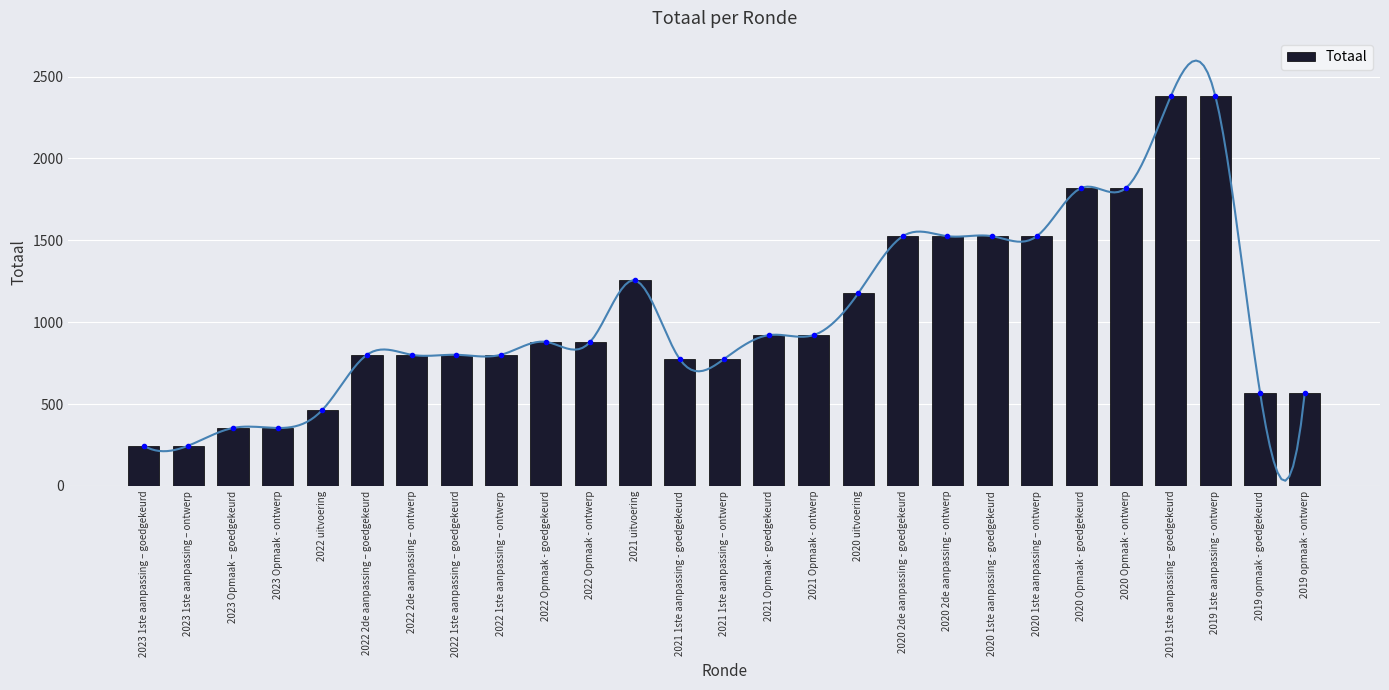

Where does the data first go above 880?

2021 uitvoering